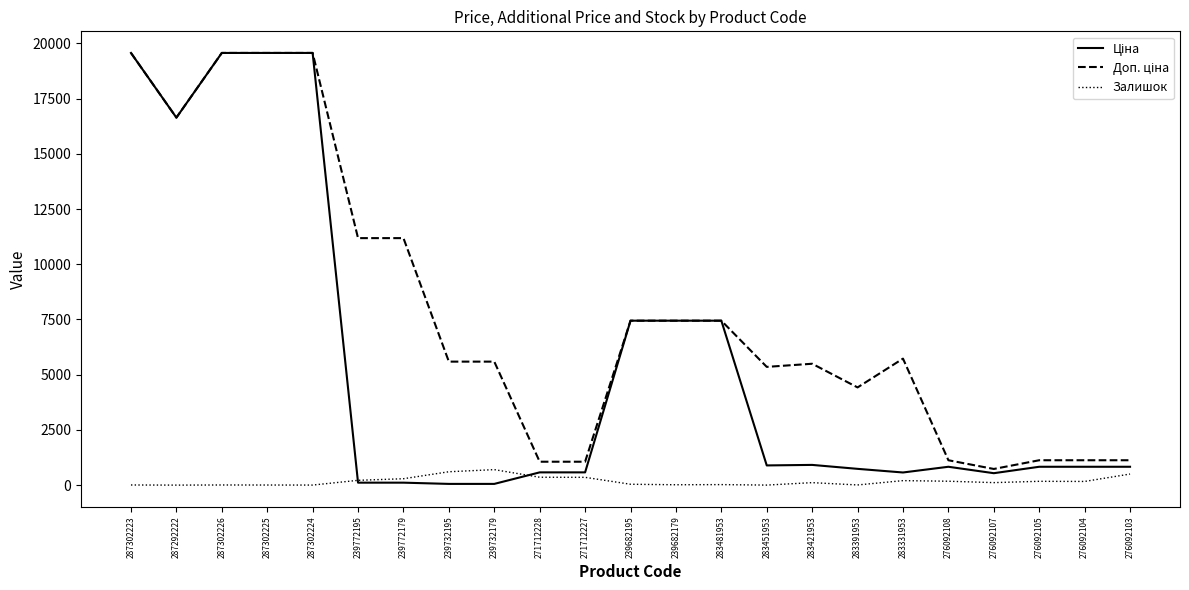

True or false: Залишок has a value of 502.0 at 276092103.

True